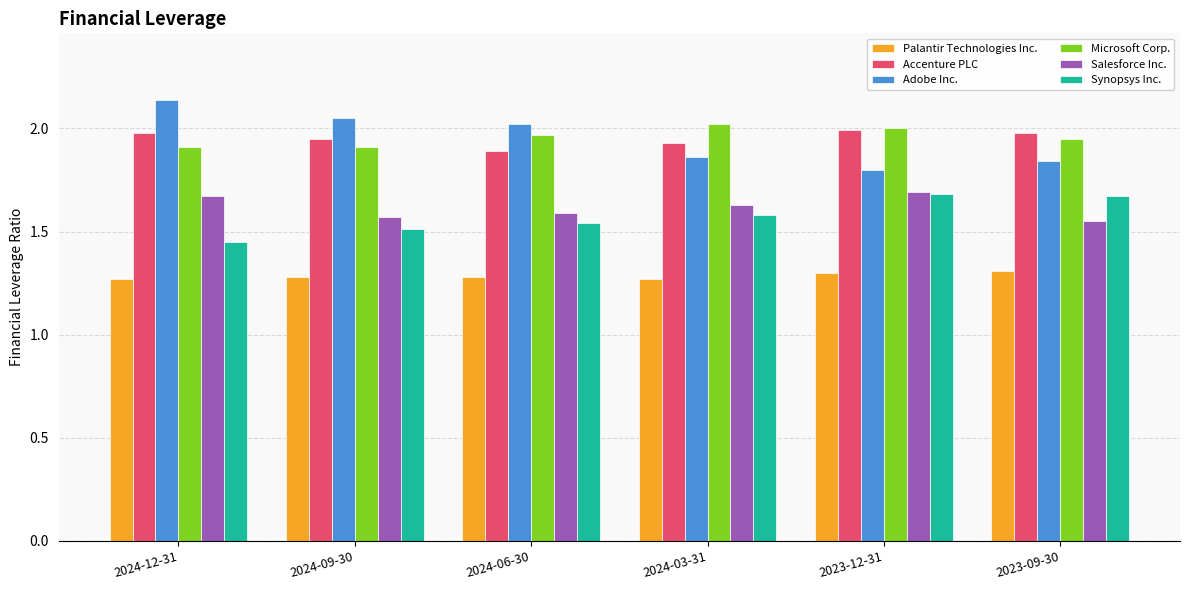

What is the total value across all series at 2024-03-31?

10.3